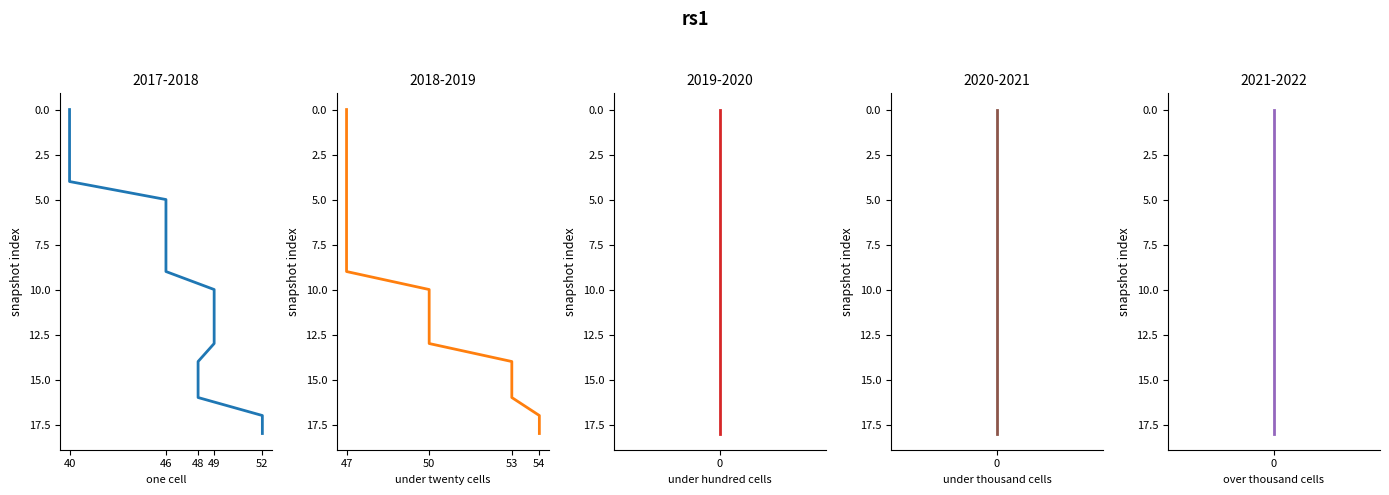

True or false: one_cell and under_thousand_cells cross at least once.

False